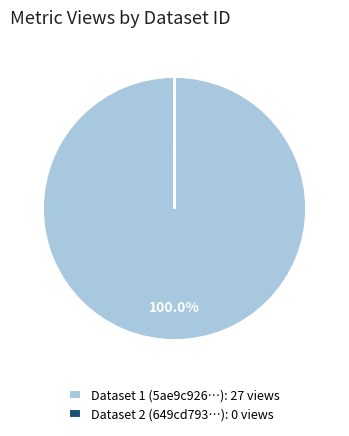

Does Dataset 1 (5ae9c926…): 27 views account for over 50% of the chart?

Yes